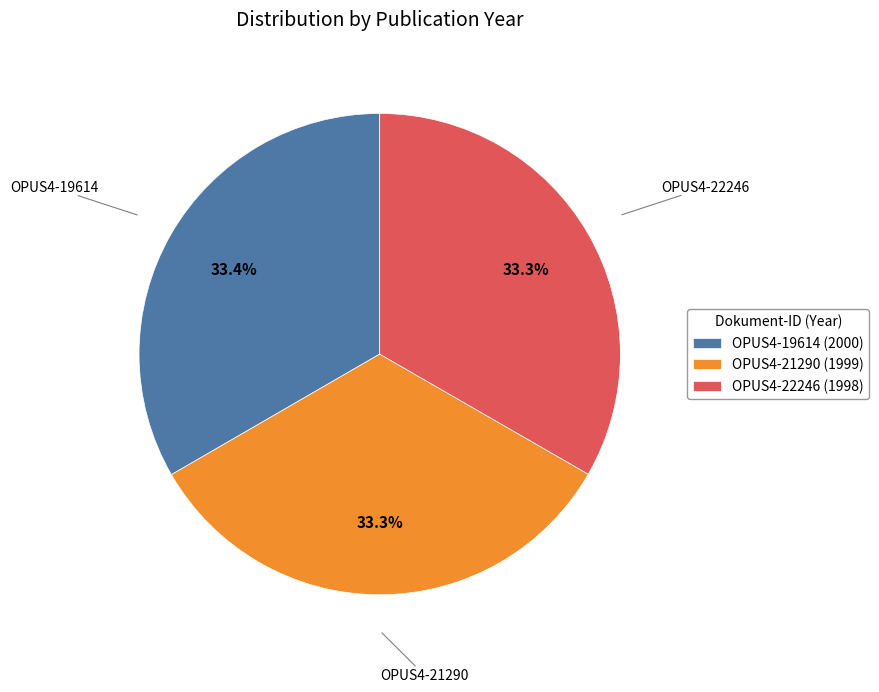

Is OPUS4-22246 the majority of the pie?

No